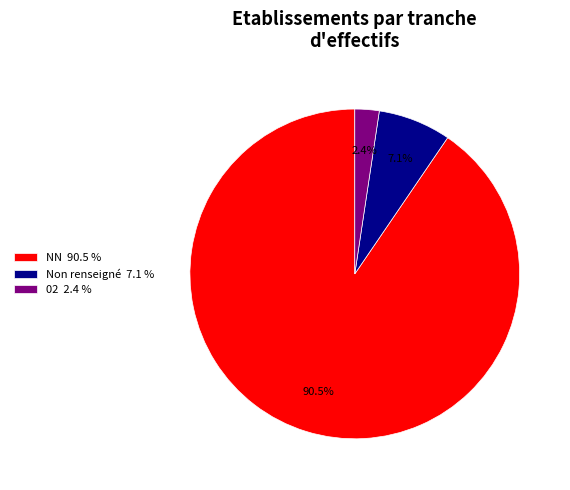

How many segments does this pie chart have?

3